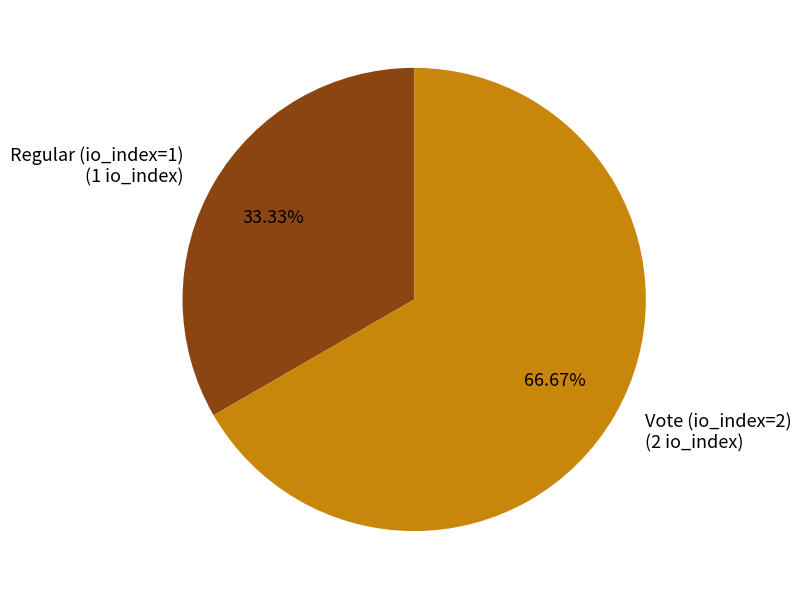

How many slices are in this pie chart?

2